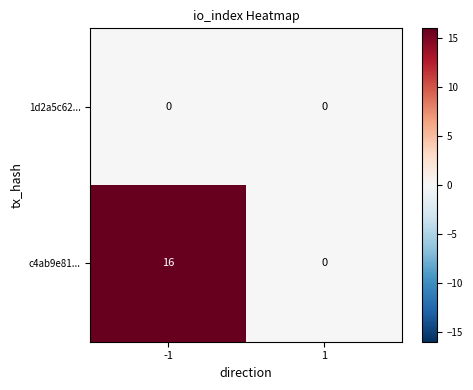

At how many categories does at least one series exceed 10?

1